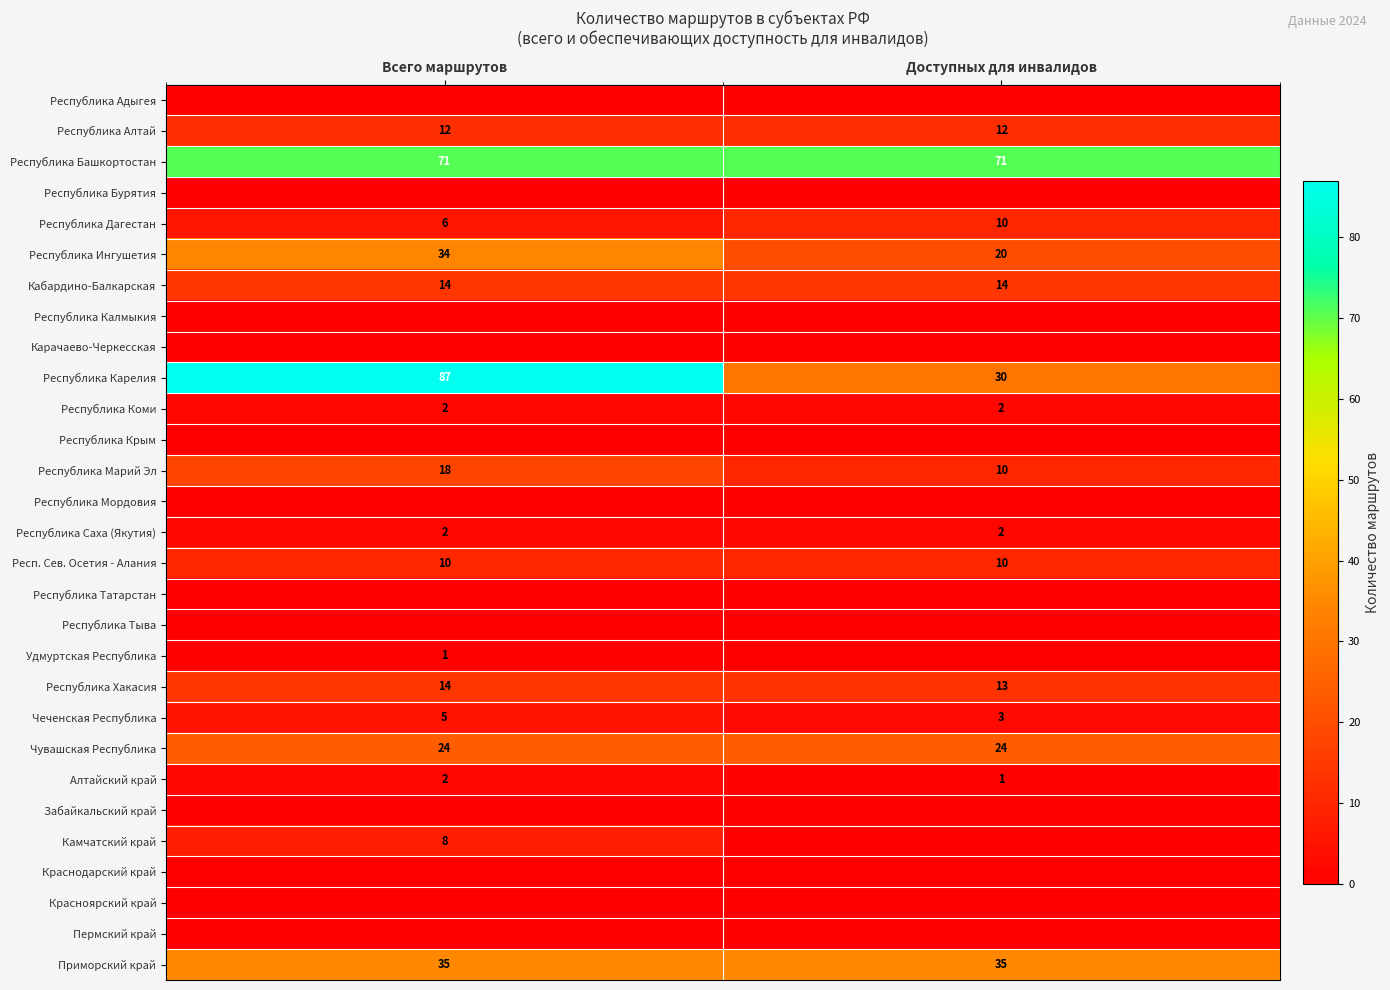

Between Доступных для инвалидов and Всего маршрутов, which is larger?

Доступных для инвалидов